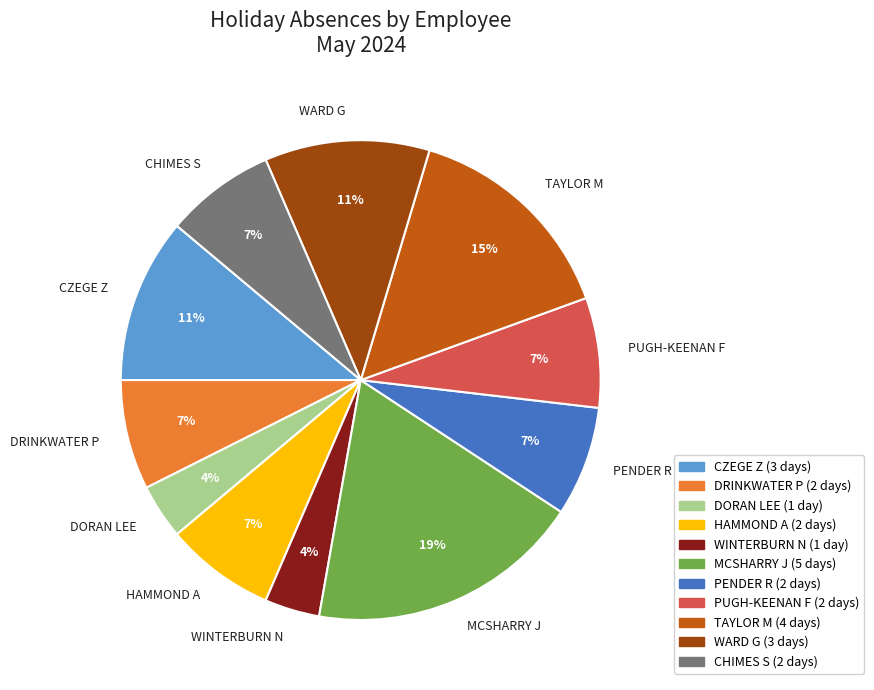

What is the ratio of the value at CHIMES S to the value at TAYLOR M?

0.5